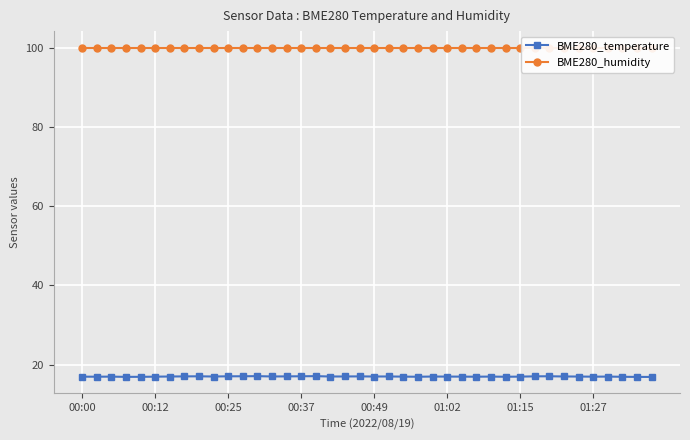

What is the minimum value for BME280_temperature?

16.9